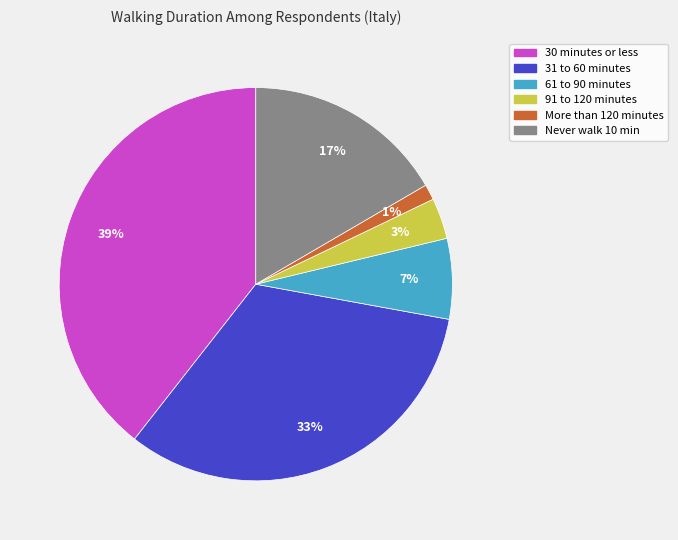

Does any single category account for the majority?

No